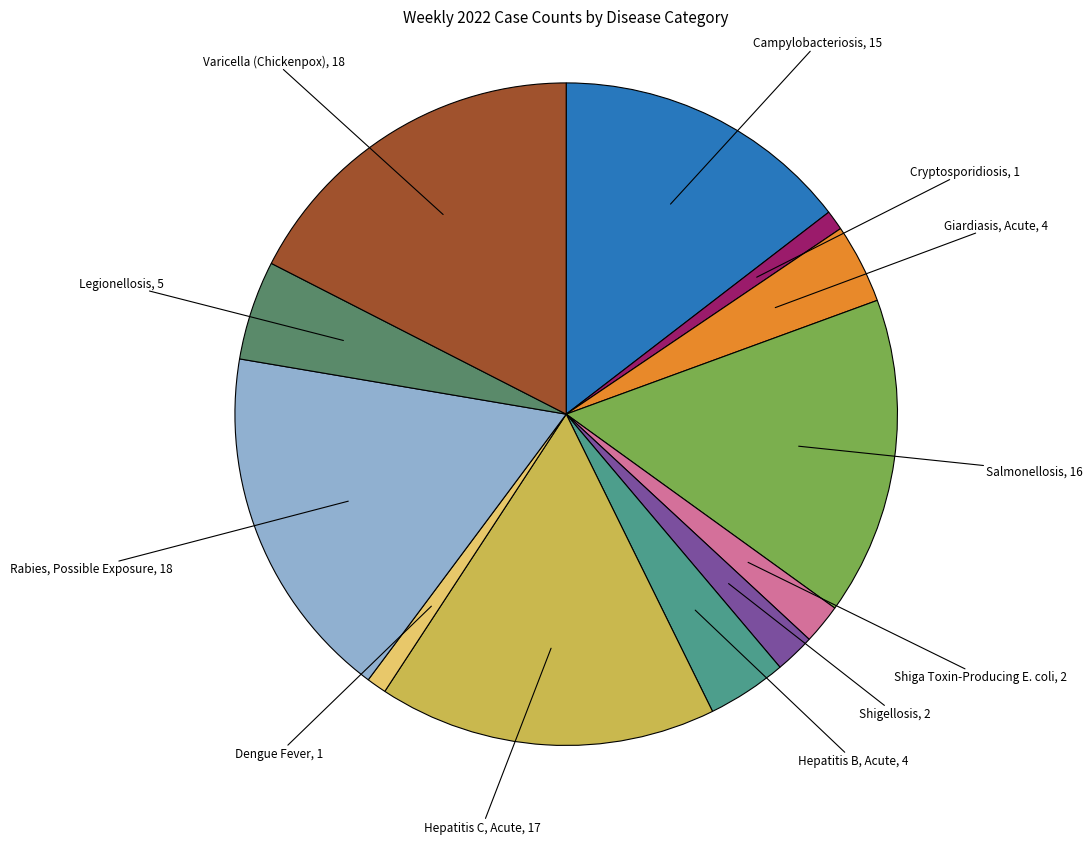

Does any single category account for the majority?

No